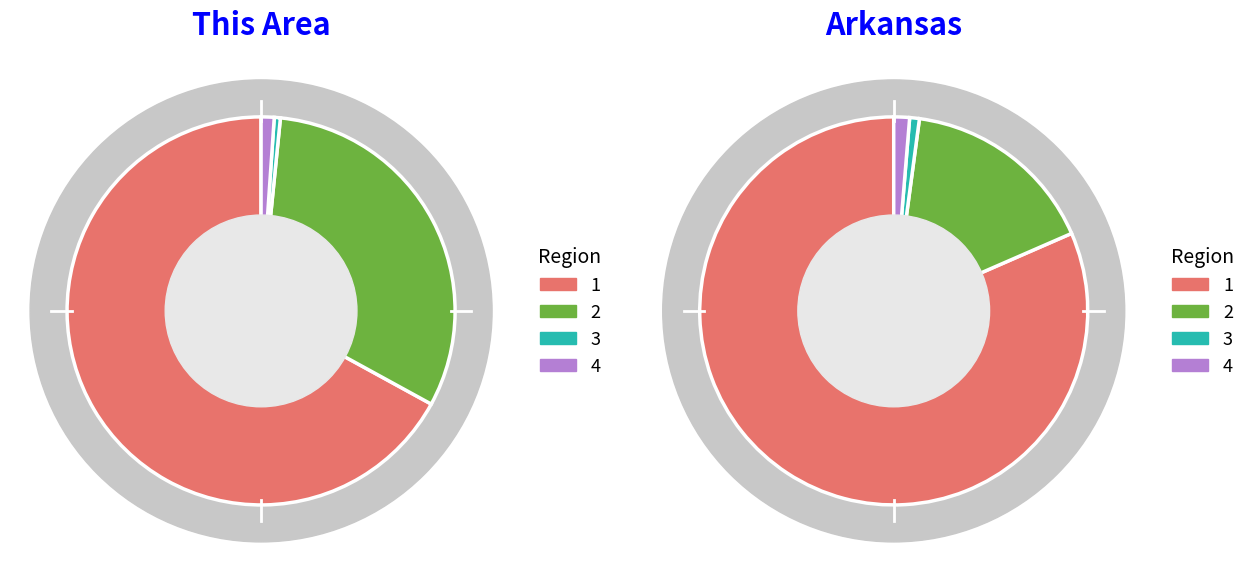

Does any single category account for the majority?

Yes